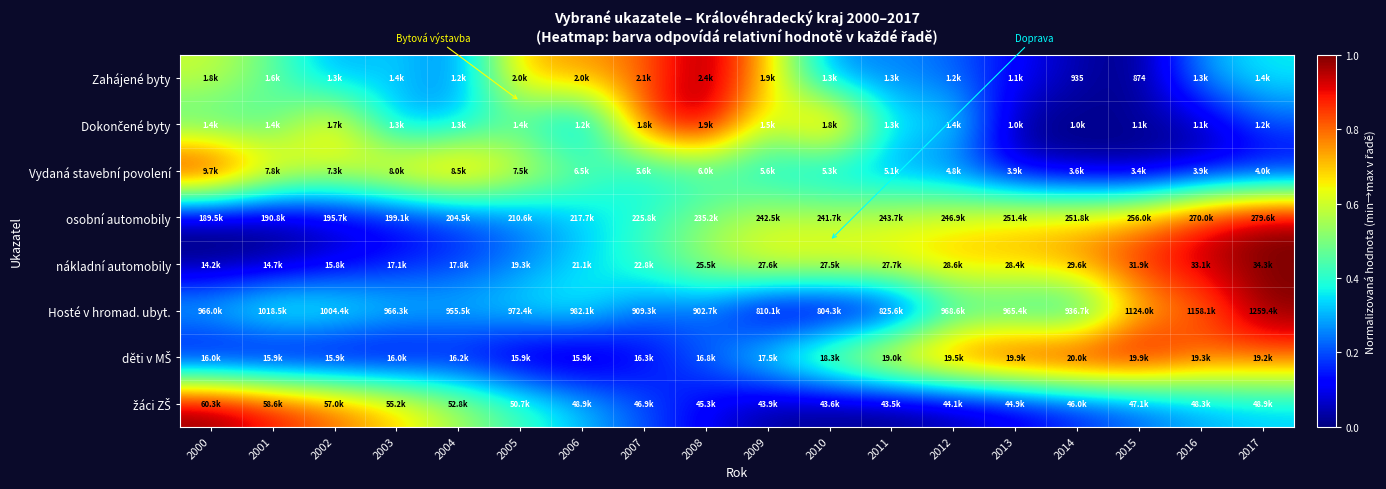

What is the difference between the highest and lowest values at 2009?

0.7